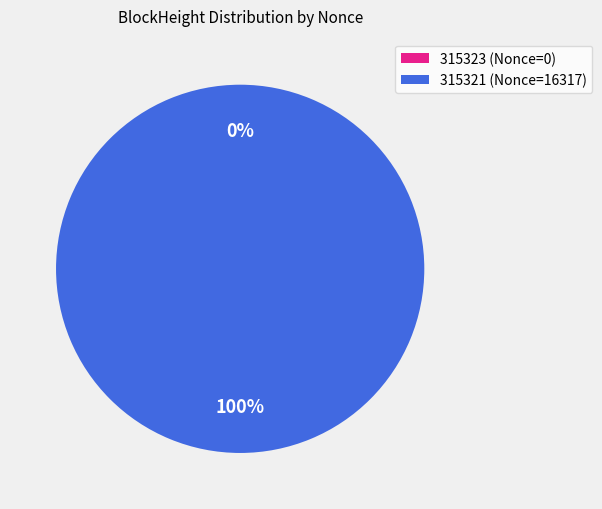

Is there a majority slice in this chart?

Yes